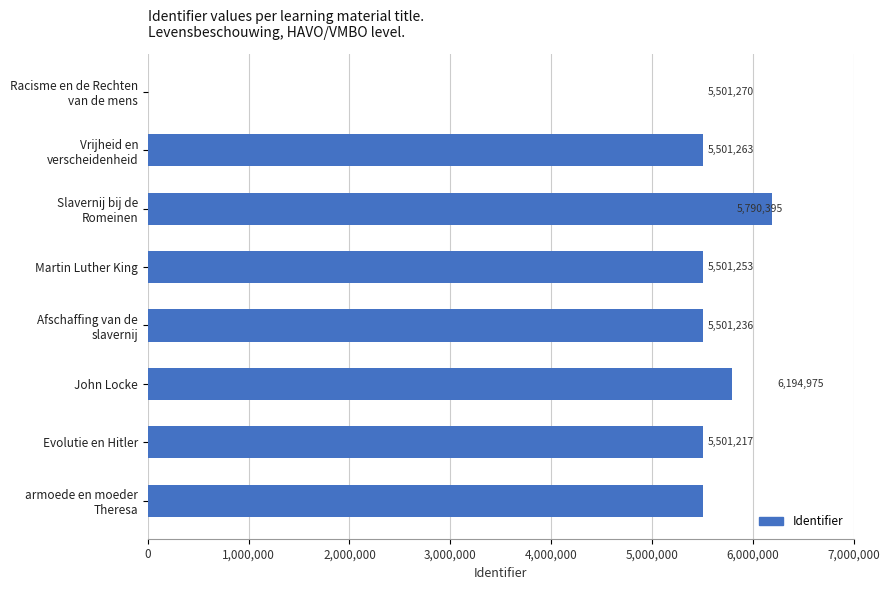

What is the ratio of the value at Evolutie en Hitler to the value at John Locke?

1.0